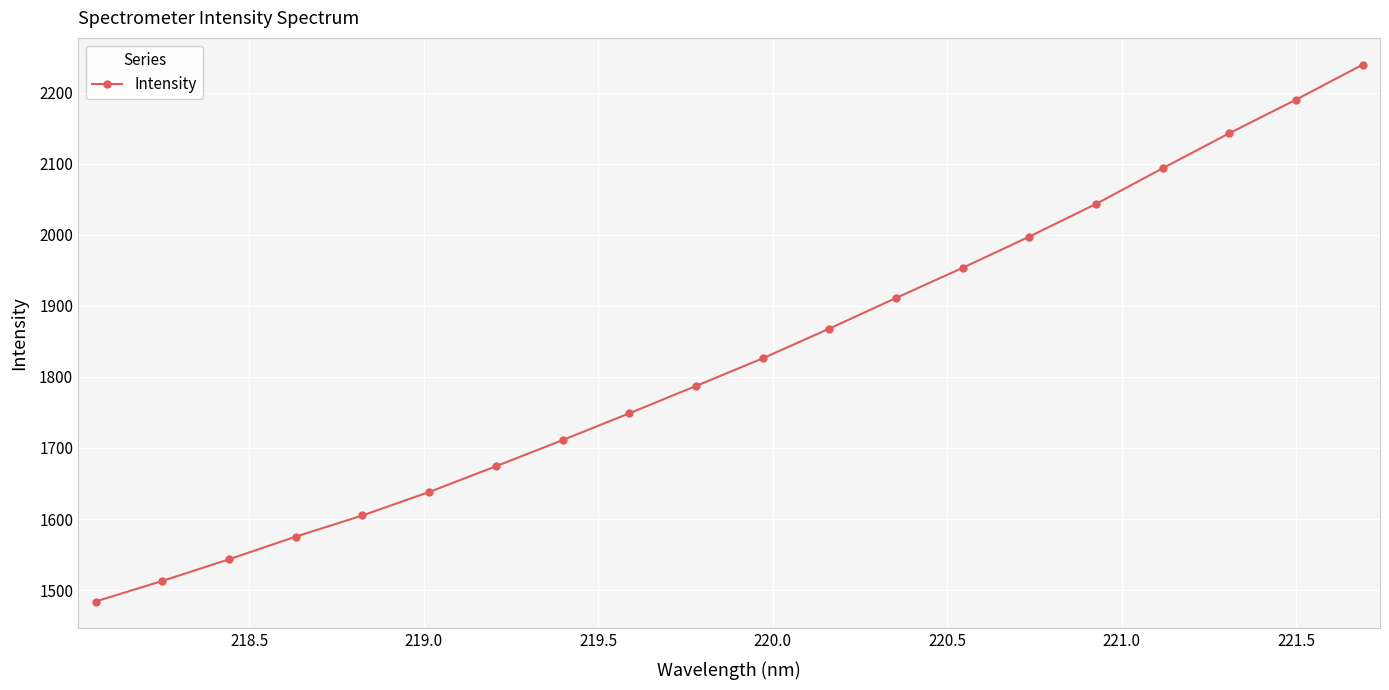

What is the average value?

1827.3